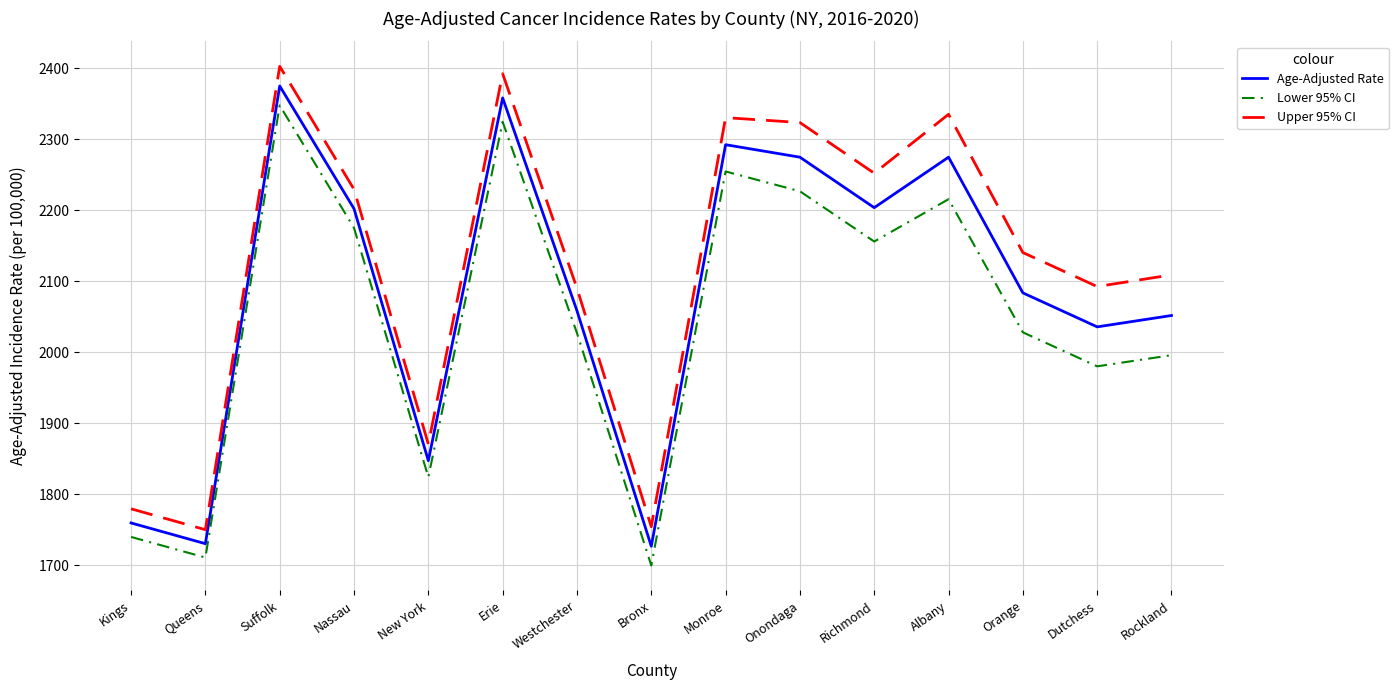

True or false: Lower 95% CI has a value of 3480.7 at Dutchess.

False